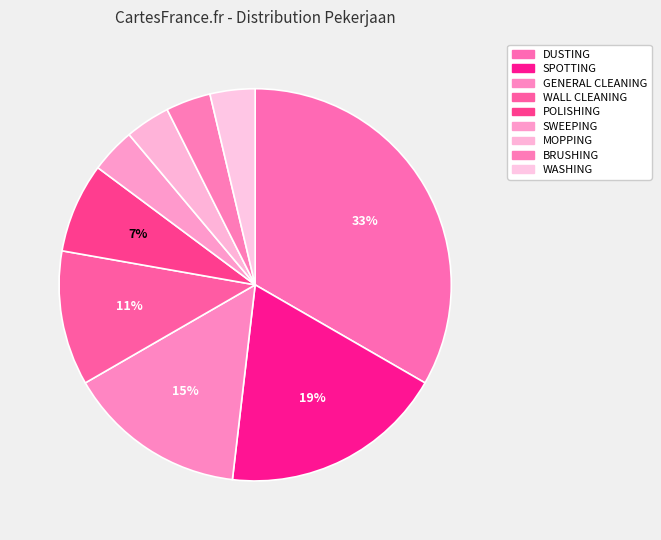

Which slice is the largest?

DUSTING